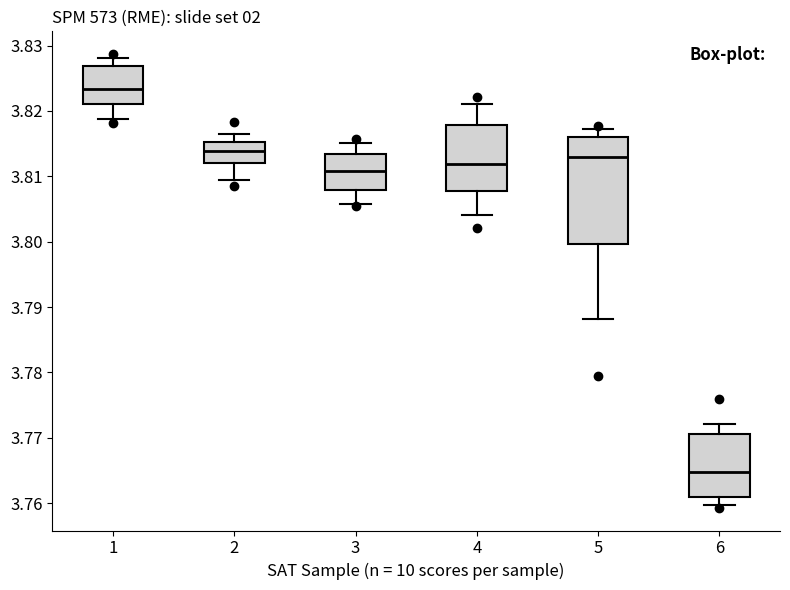

Reading left to right, read every box against the y-axis: the position of its median line, the range the box covers, and the ends of its whiskers. The values are not printed on the chart, so give them approximately, as read against the axis.

1: median 3.823, box 3.821 to 3.827, whiskers 3.819 to 3.828
2: median 3.814, box 3.812 to 3.815, whiskers 3.809 to 3.816
3: median 3.811, box 3.808 to 3.813, whiskers 3.806 to 3.815
4: median 3.812, box 3.808 to 3.818, whiskers 3.804 to 3.821
5: median 3.813, box 3.800 to 3.816, whiskers 3.788 to 3.817
6: median 3.765, box 3.761 to 3.771, whiskers 3.760 to 3.772